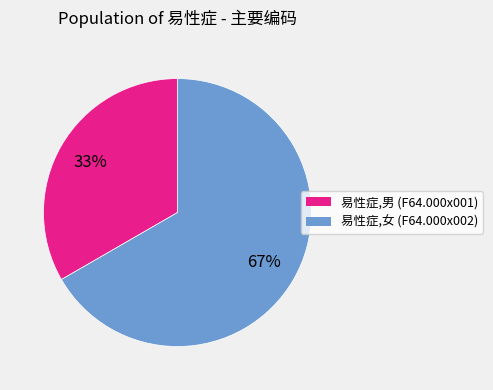

Rank the categories by value from lowest to highest.

易性症,男 (F64.000x001), 易性症,女 (F64.000x002)